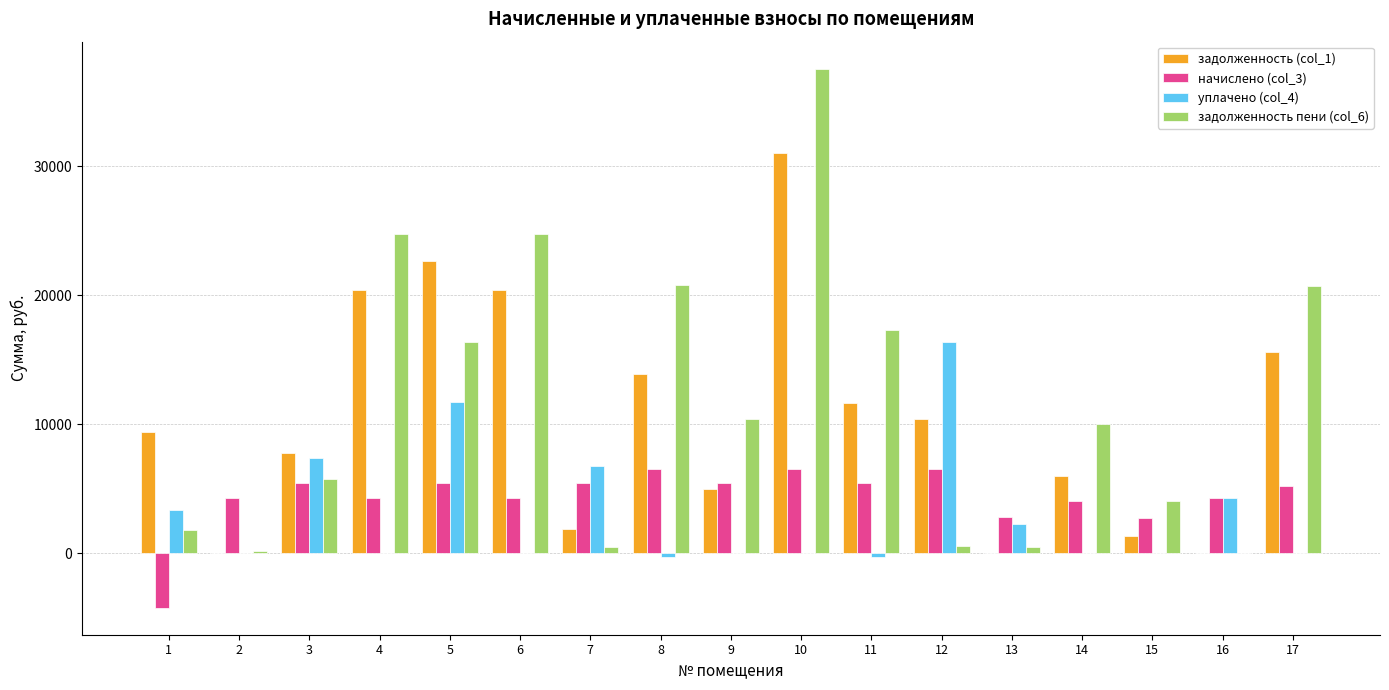

What is the maximum value shown in the chart?

37559.3